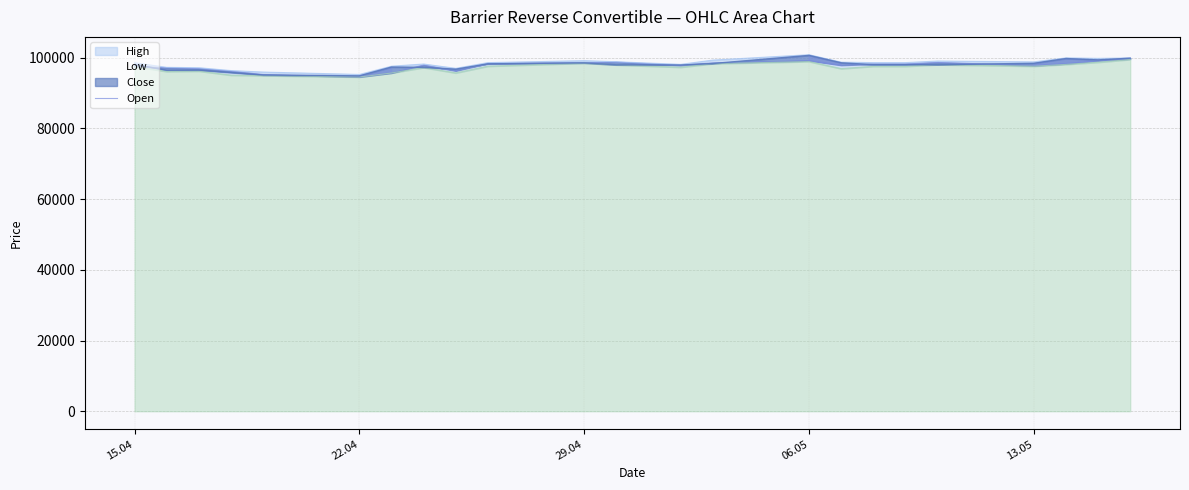

What are all the series names shown in the legend?

Open, High, Low, Close